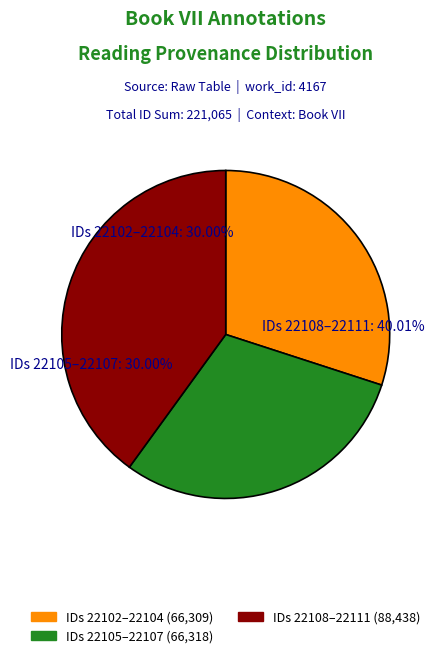

Approximately how many times larger is the value at 22104 compared to 22103?

1.0